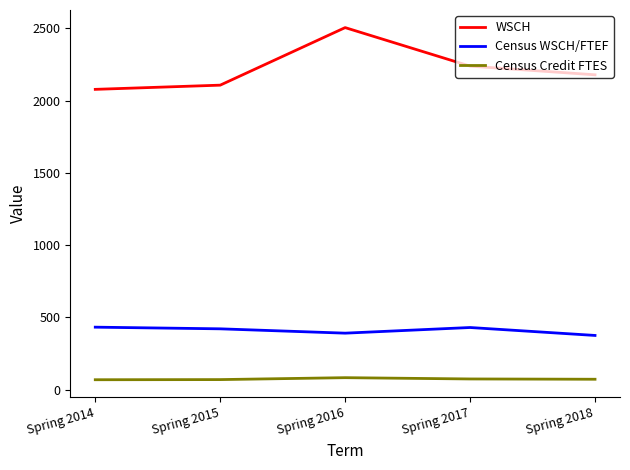

True or false: Census Credit FTES and WSCH cross at least once.

False